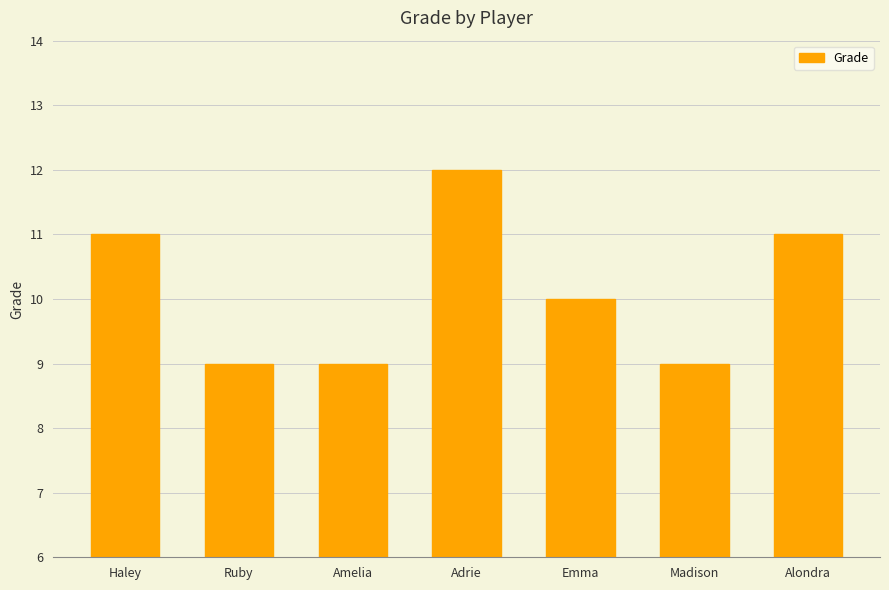

Is it true that the value at Madison is 9?

True